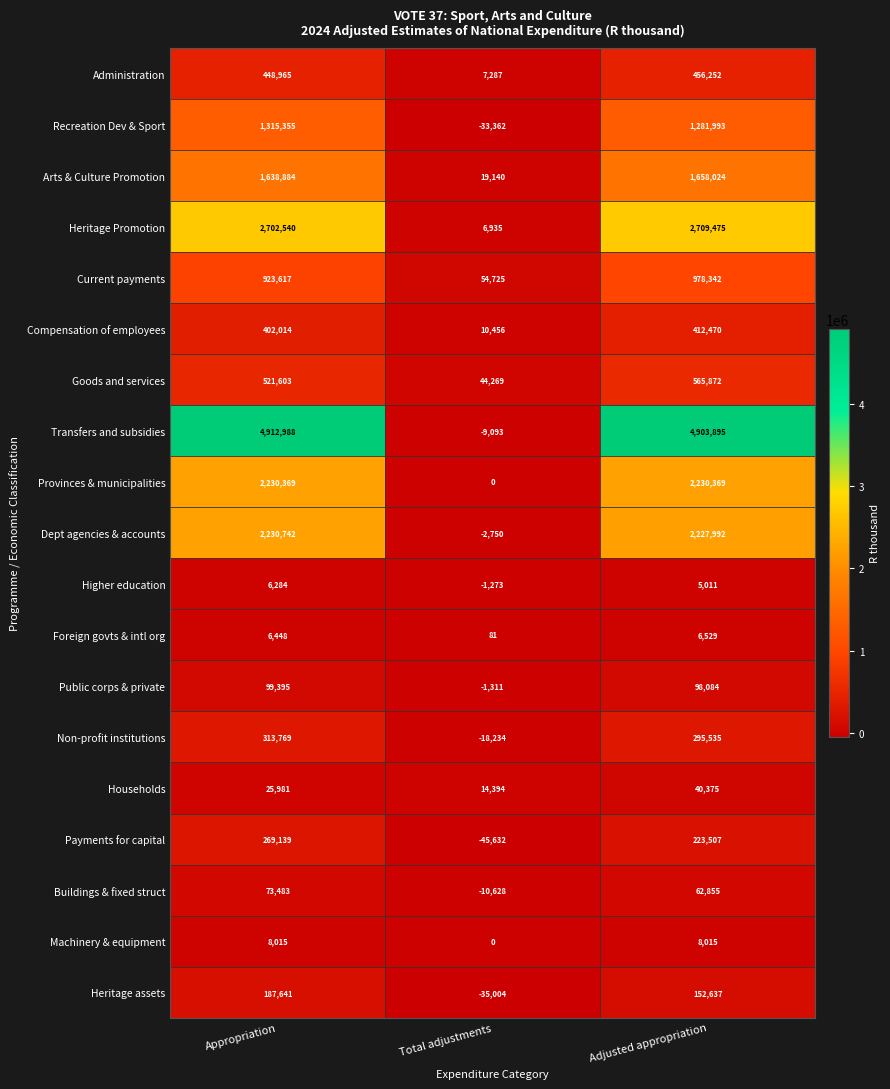

What is the total value across all series at Appropriation?

18317232